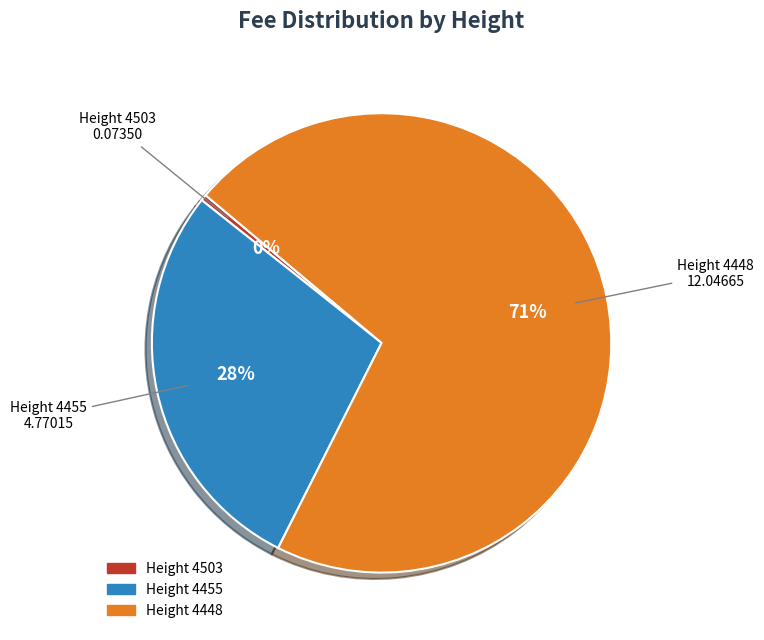

Which has a higher value, Height 4503 or Height 4448?

Height 4448